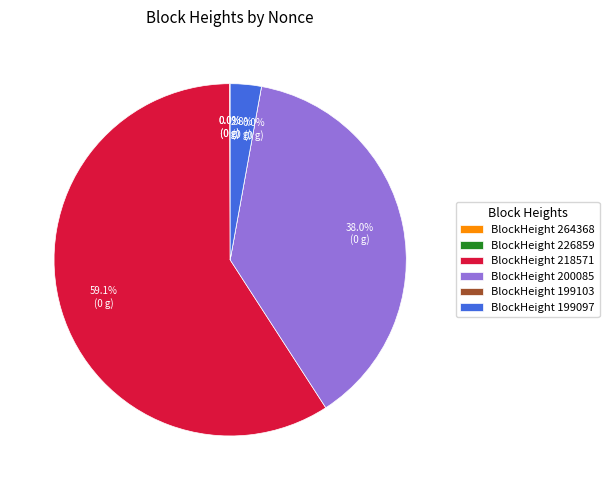

Count the number of slices in the pie.

6